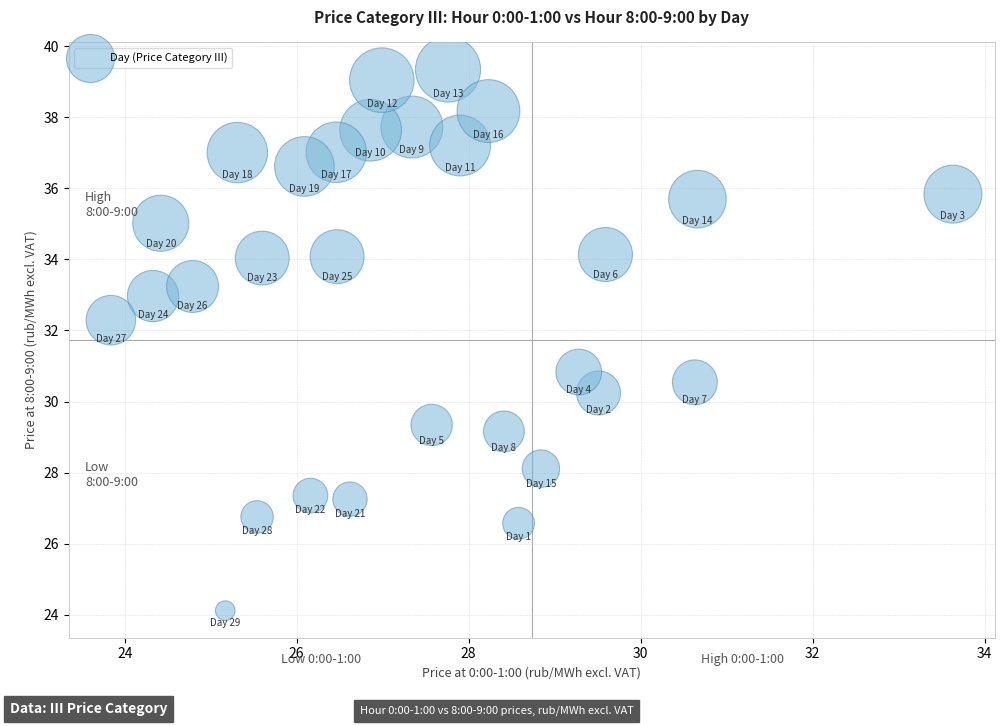

What is the range of Y values (max minus min)?

15.2